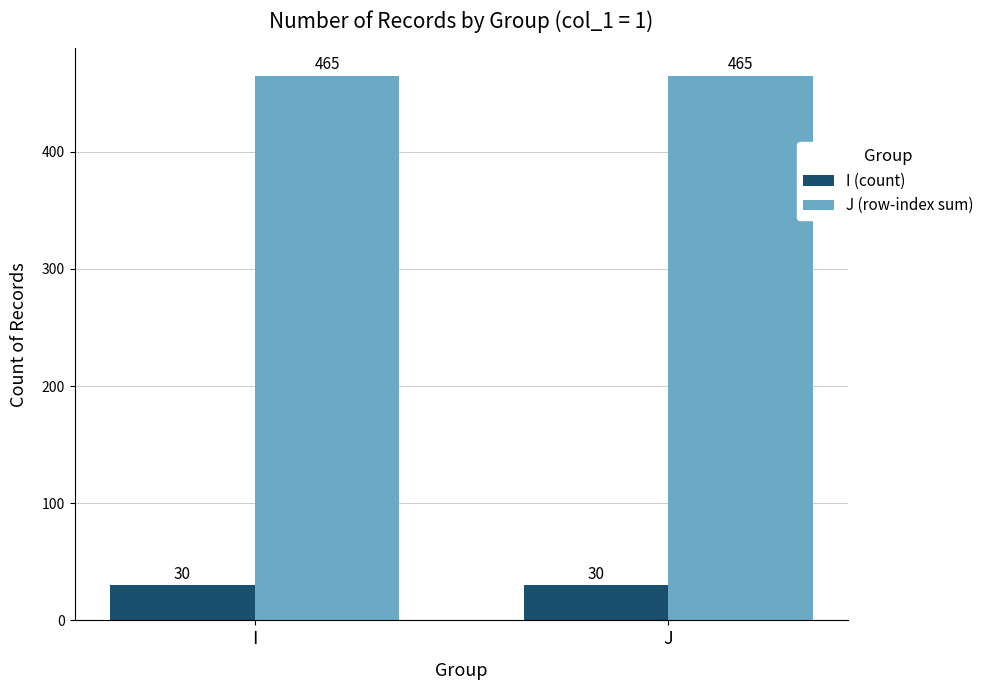

What is the approximate value of I (count) at J?

30